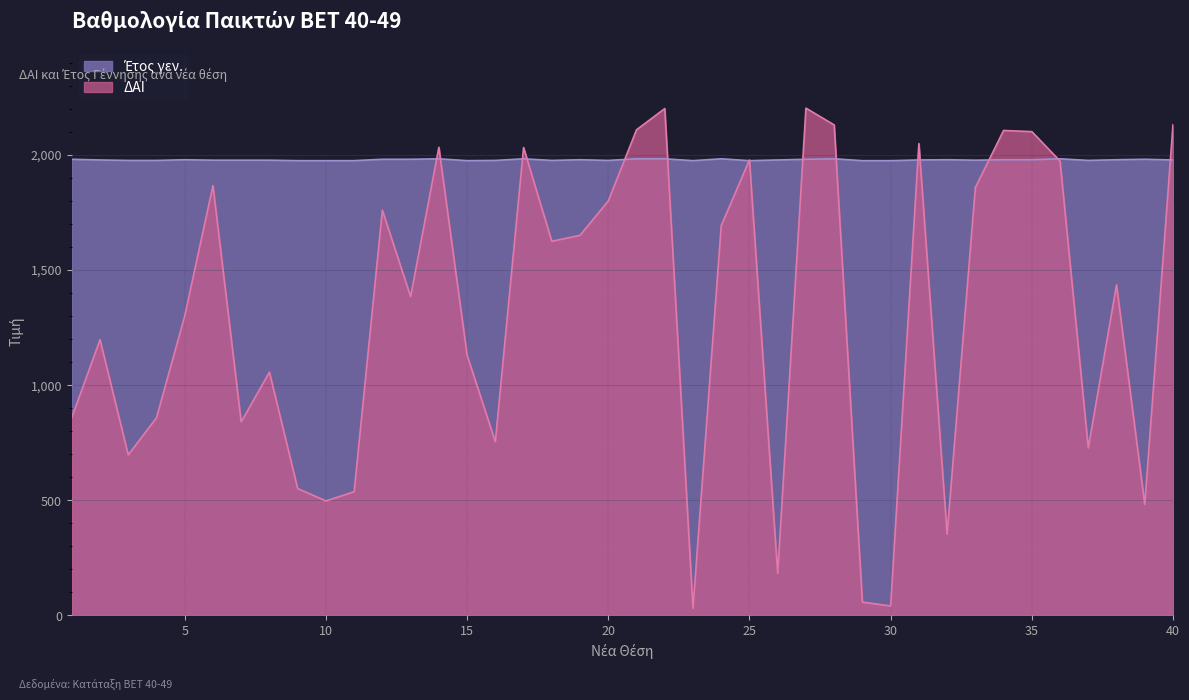

How many intersections are there between Έτος γεν. and ΔΑΙ?

15